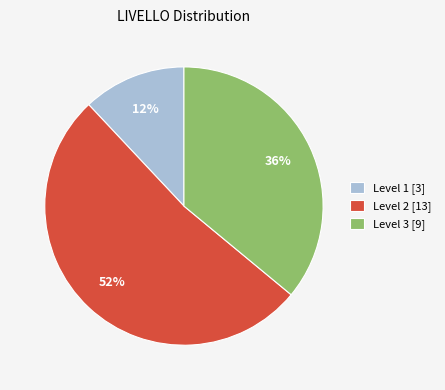

Between Level 3 [9] and Level 1 [3], which is larger?

Level 3 [9]